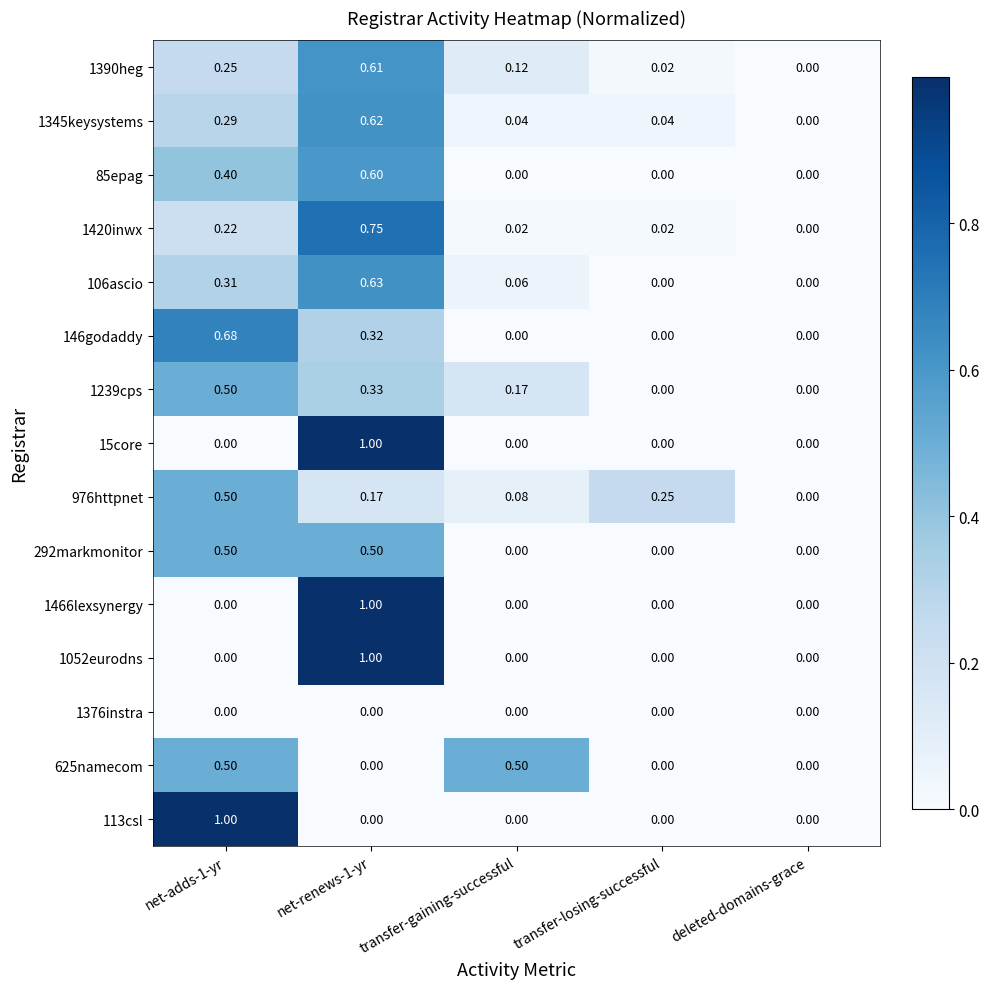

At how many categories does at least one series exceed 0?

4